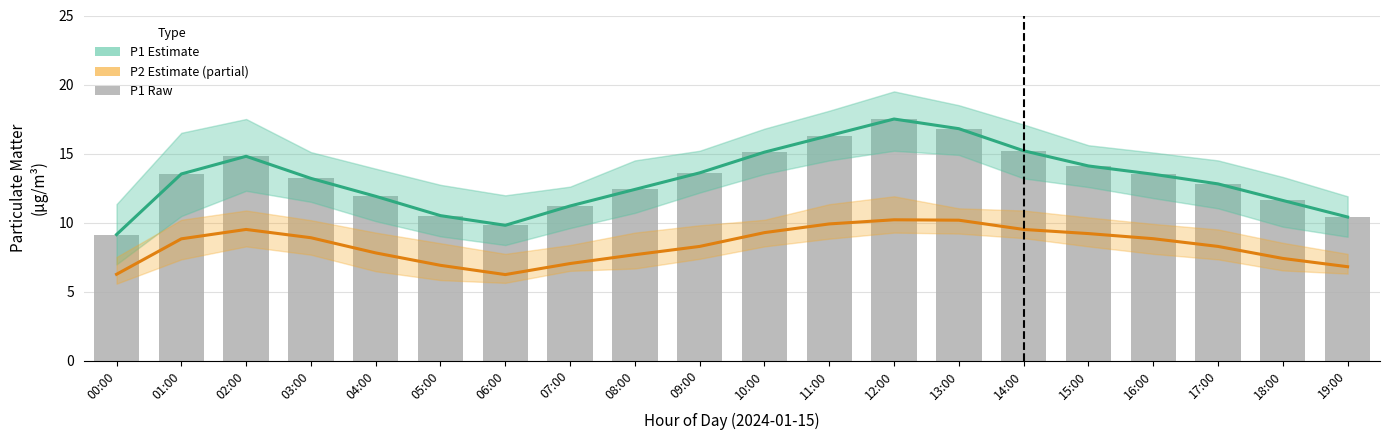

At which label does P1 Estimate reach its peak?

12:00